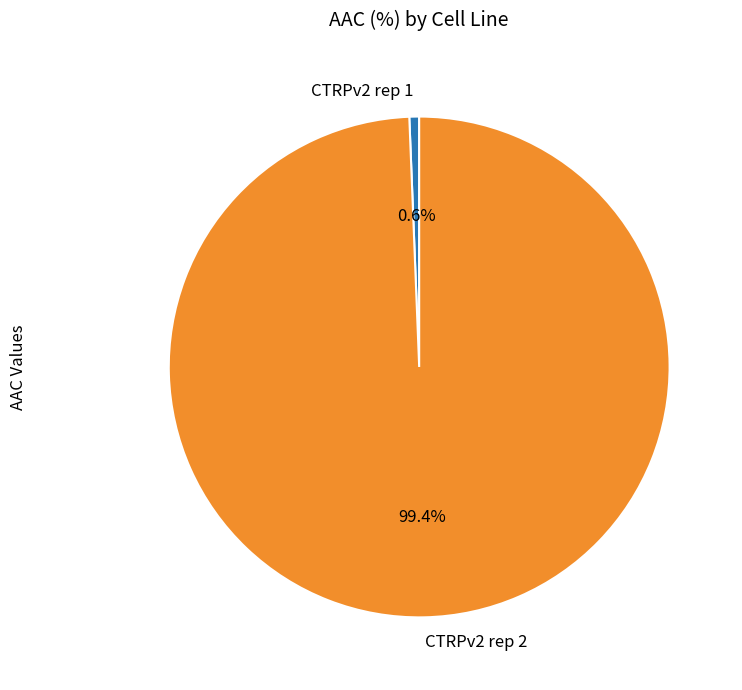

Between CTRPv2 rep 2 and CTRPv2 rep 1, which is larger?

CTRPv2 rep 2